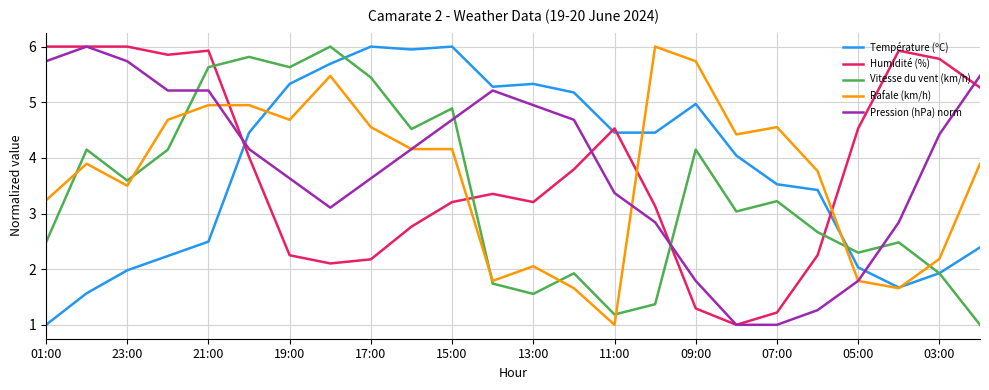

What is the greatest value displayed?

6.0